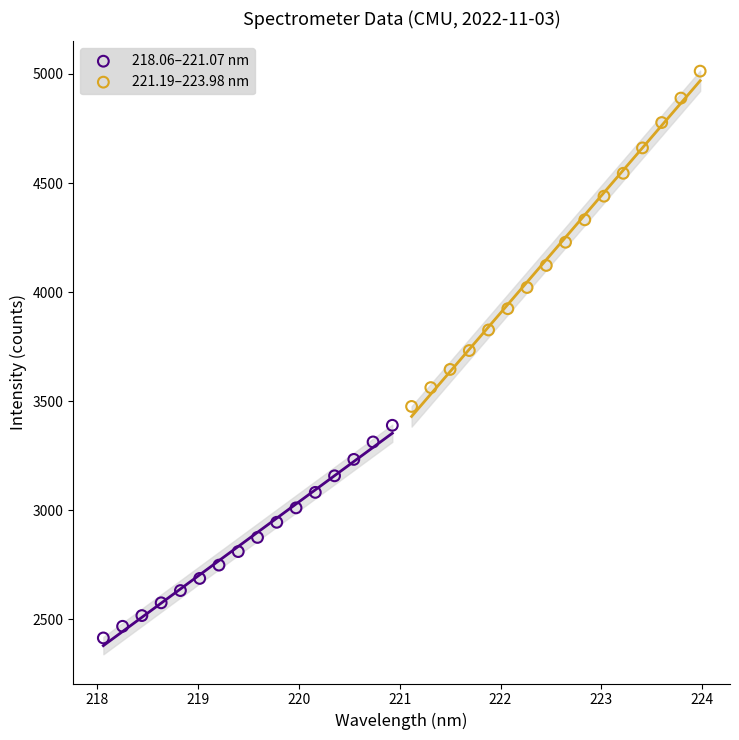

What are all the series names shown in the legend?

218.06–221.07 nm, 221.19–223.98 nm